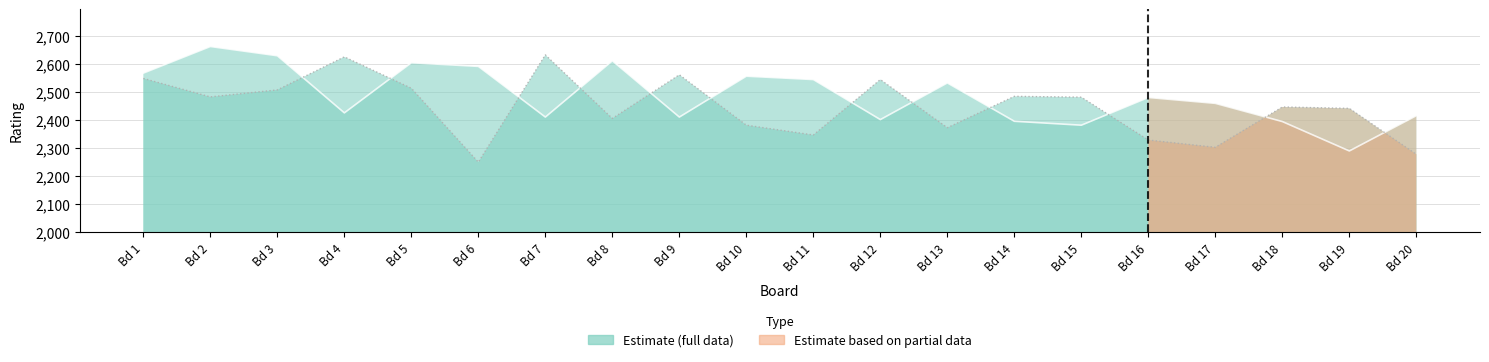

Between Bd 11 and Bd 14, which is larger?

Bd 11